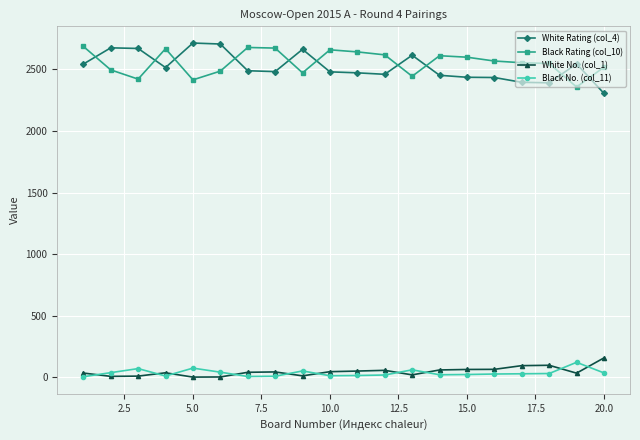

True or false: Black No. (col_11) and Black Rating (col_10) cross at least once.

False